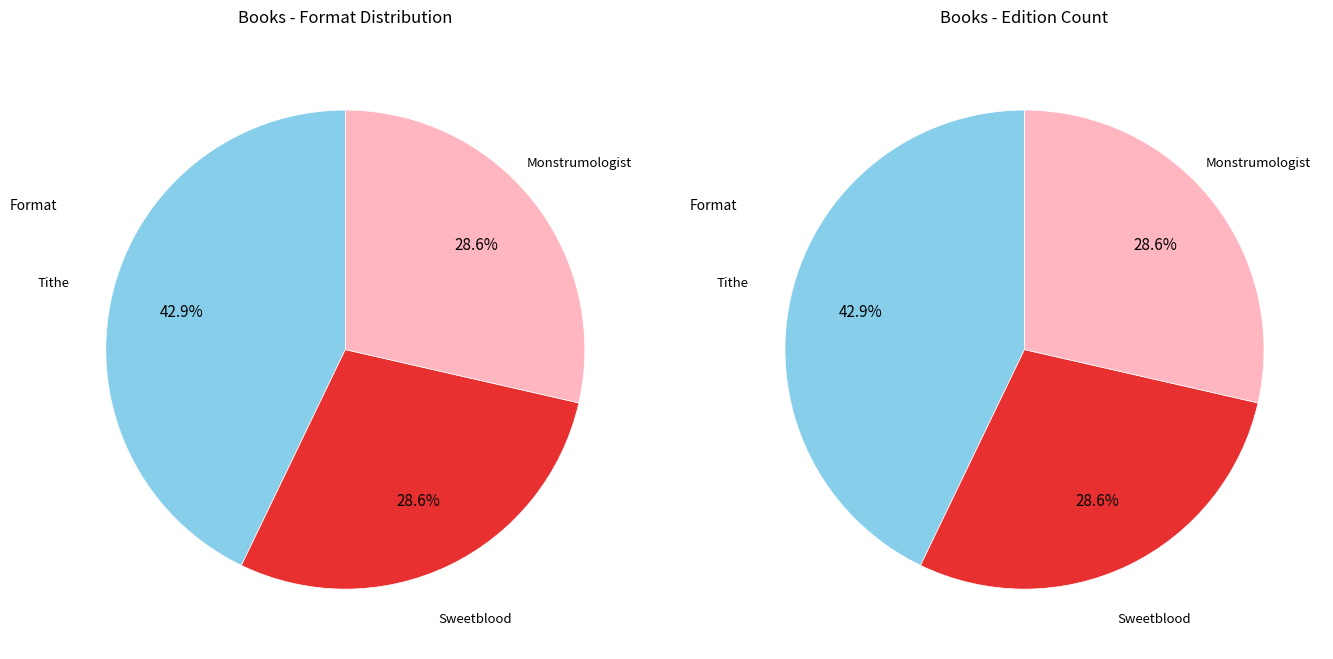

What is the ratio of the value at Sweetblood to the value at Tithe?

0.7